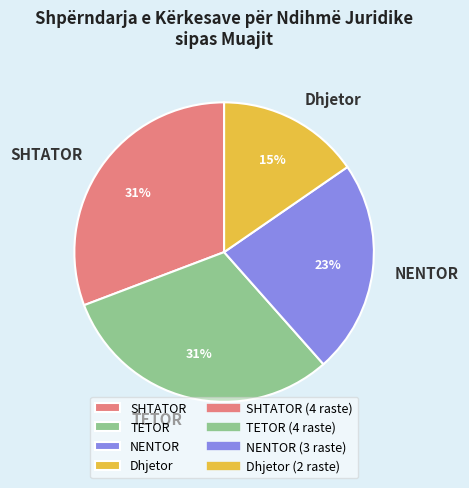

Which slice is the smallest?

Dhjetor